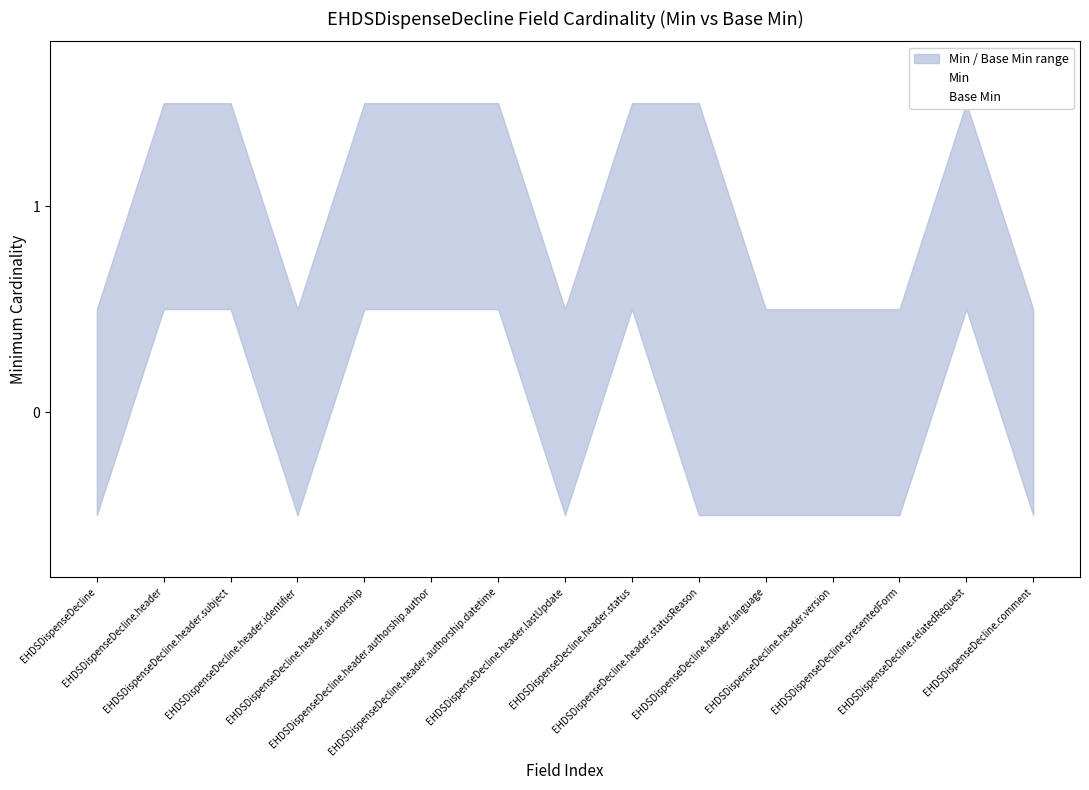

True or false: Base Min and Min intersect in this chart.

False